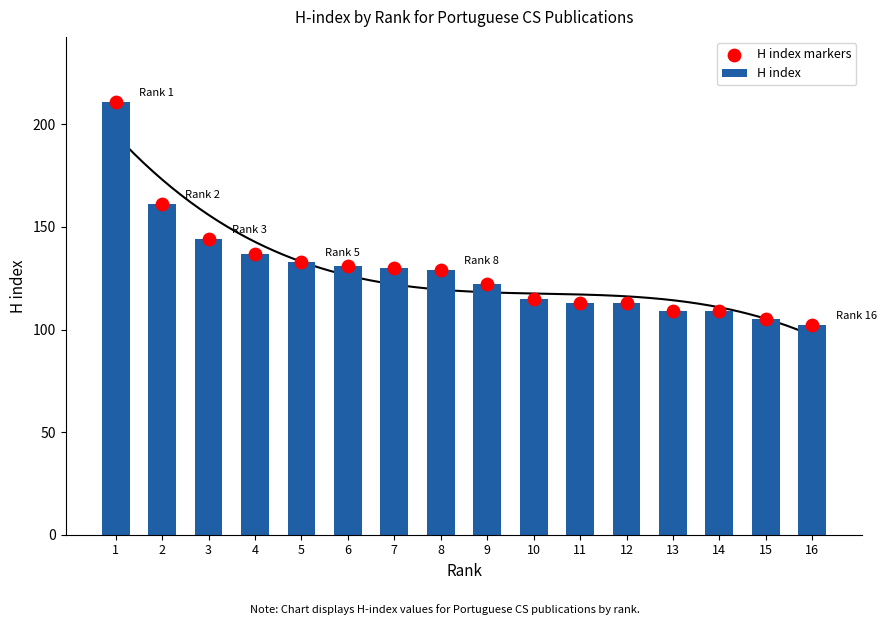

Which series contains the lowest Y value?

H index